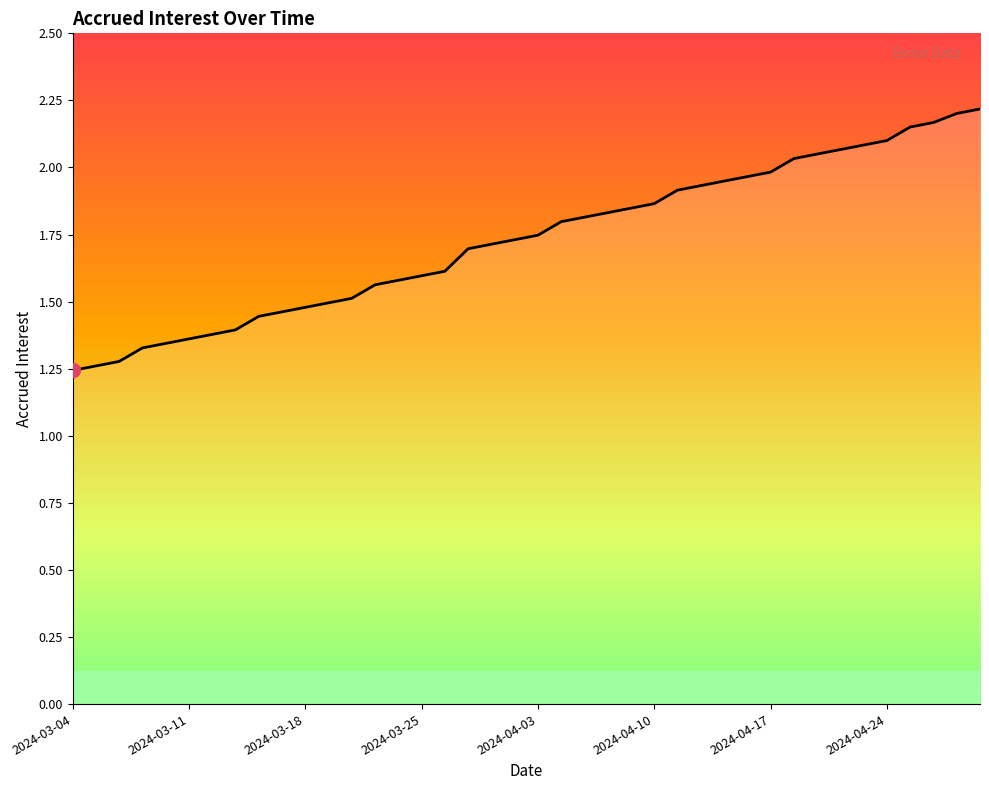

Reading left to right, list all the values displayed in this chart.

1.2	1.3	1.3	1.3	1.3	1.4	1.4	1.4	1.4	1.5	1.5	1.5	1.5	1.6	1.6	1.6	1.6	1.7	1.7	1.7	1.7	1.8	1.8	1.8	1.8	1.9	1.9	1.9	1.9	2.0	2.0	2.0	2.0	2.1	2.1	2.1	2.2	2.2	2.2	2.2